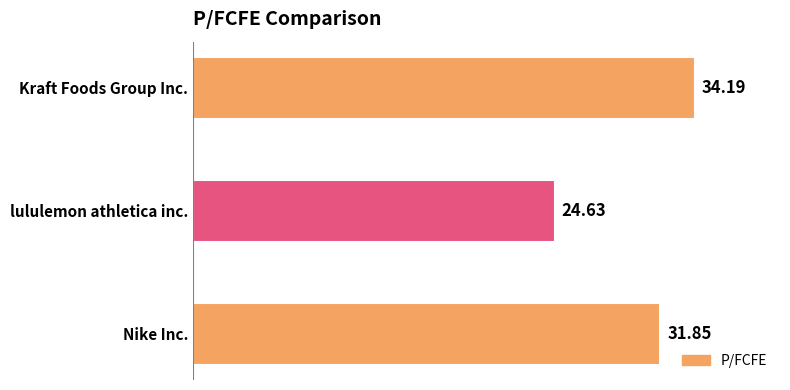

Count the number of values greater than 31.

2